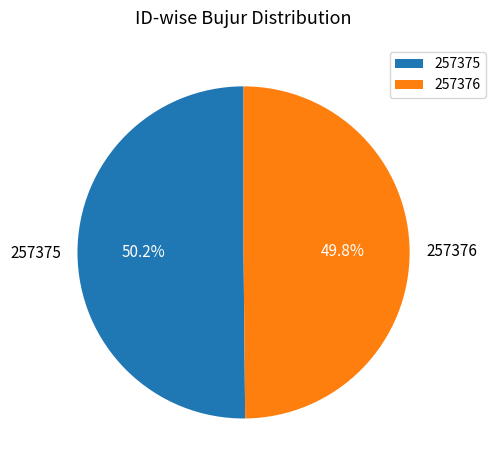

What percentage is the 257376 slice, to the nearest percent?

50%